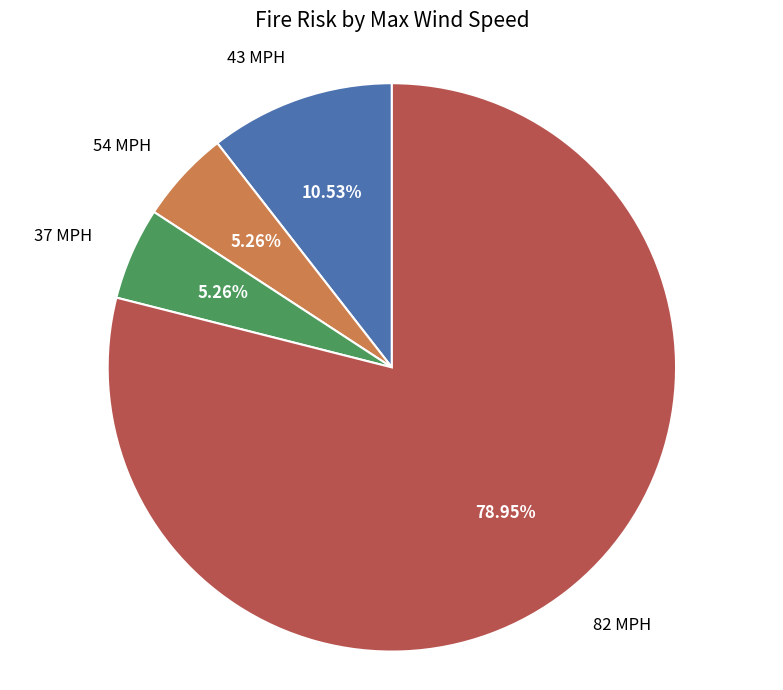

Is there any slice that represents more than half of the pie?

Yes